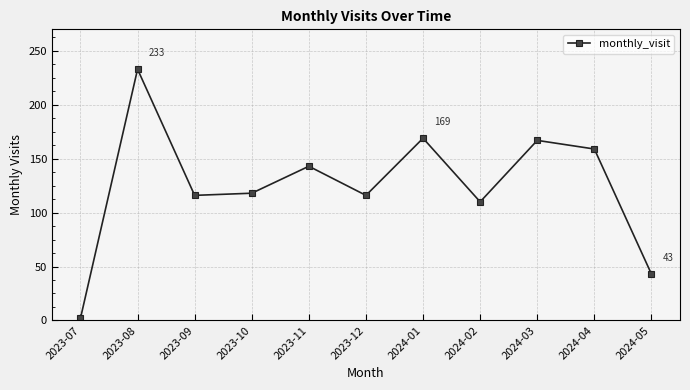

What is the difference between the values at 2023-08 and 2024-05?

190